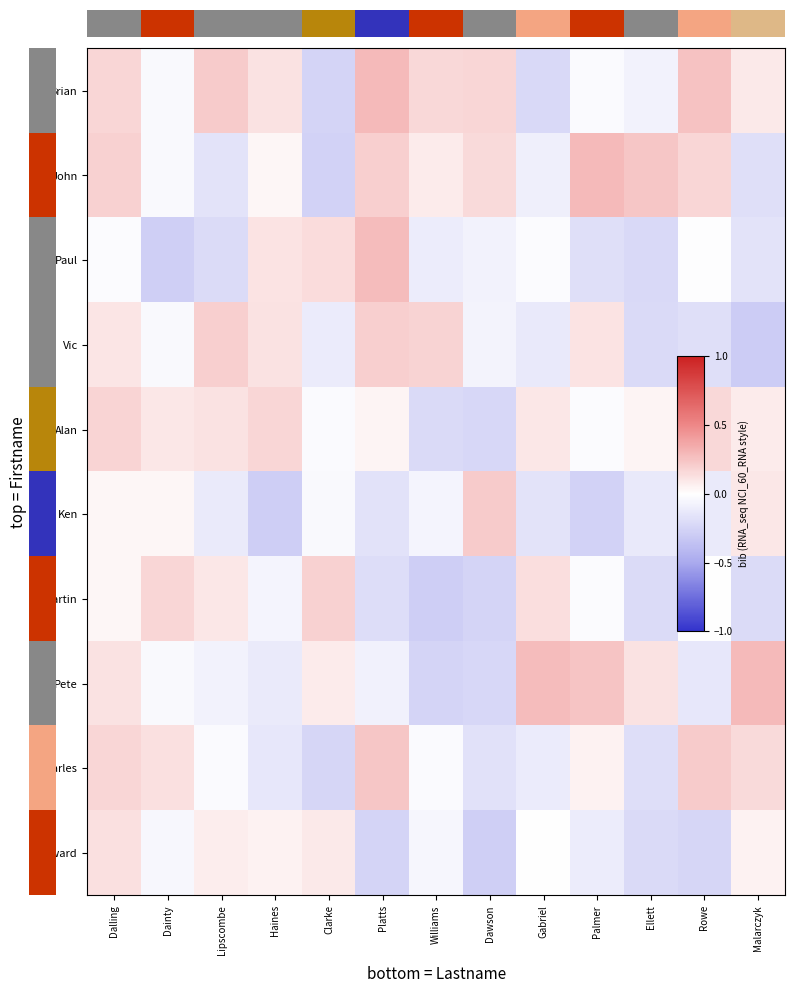

How many categories are shown in the chart?

13